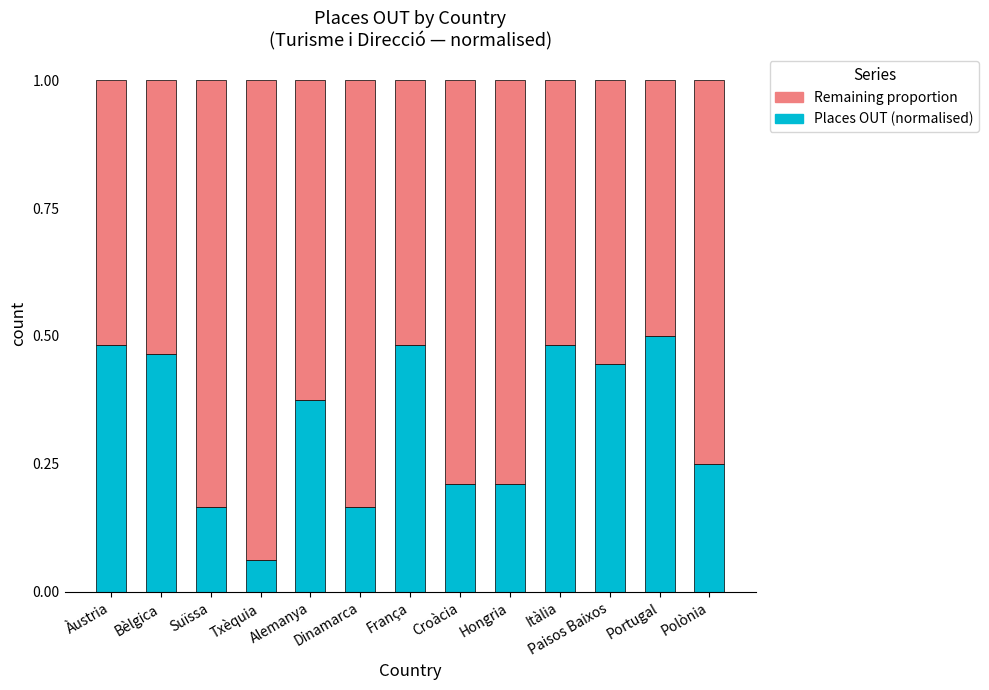

What is the sum of the Places OUT (normalised) values at Txèquia and Polònia?

0.3